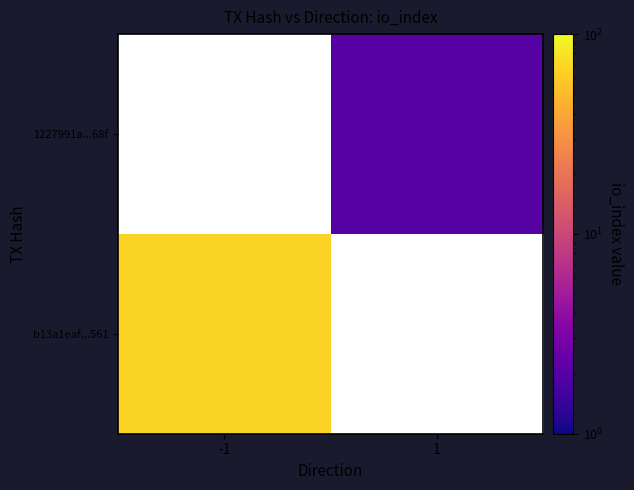

List the labels in order of b13a1eaf...561 value, smallest first.

-1, 1